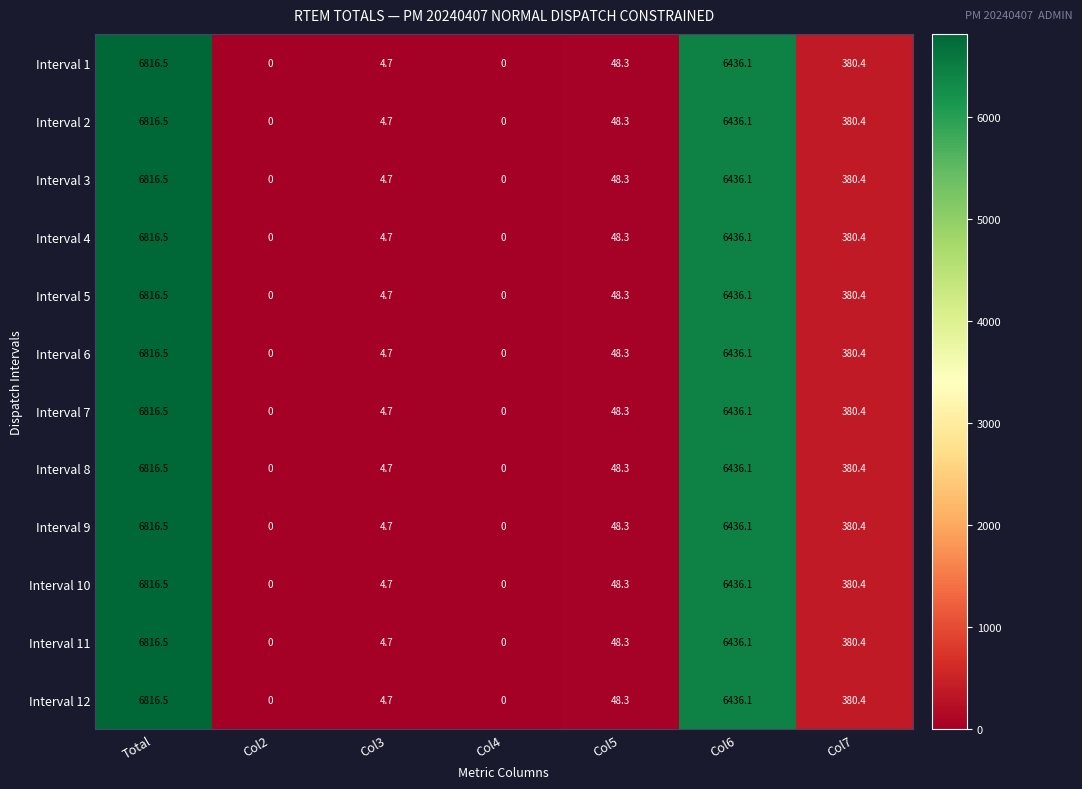

At how many categories does at least one series exceed 5503?

2